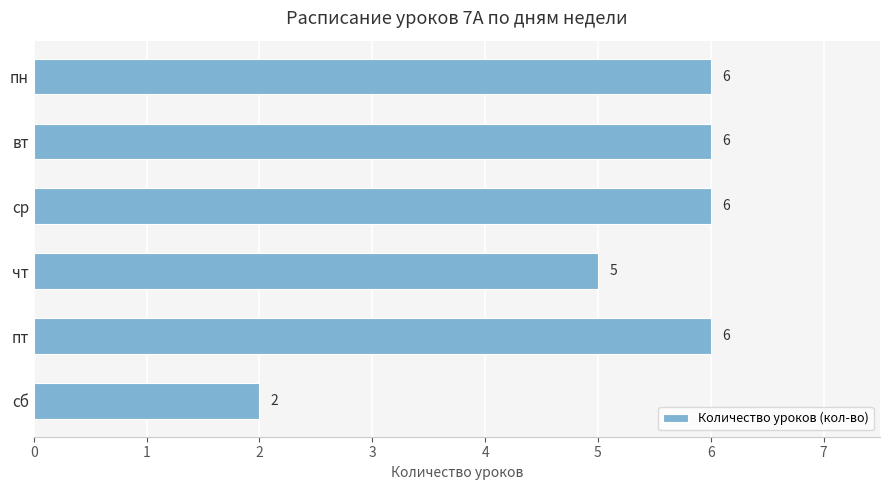

The chart shows a value of 10 at вт. True or false?

False